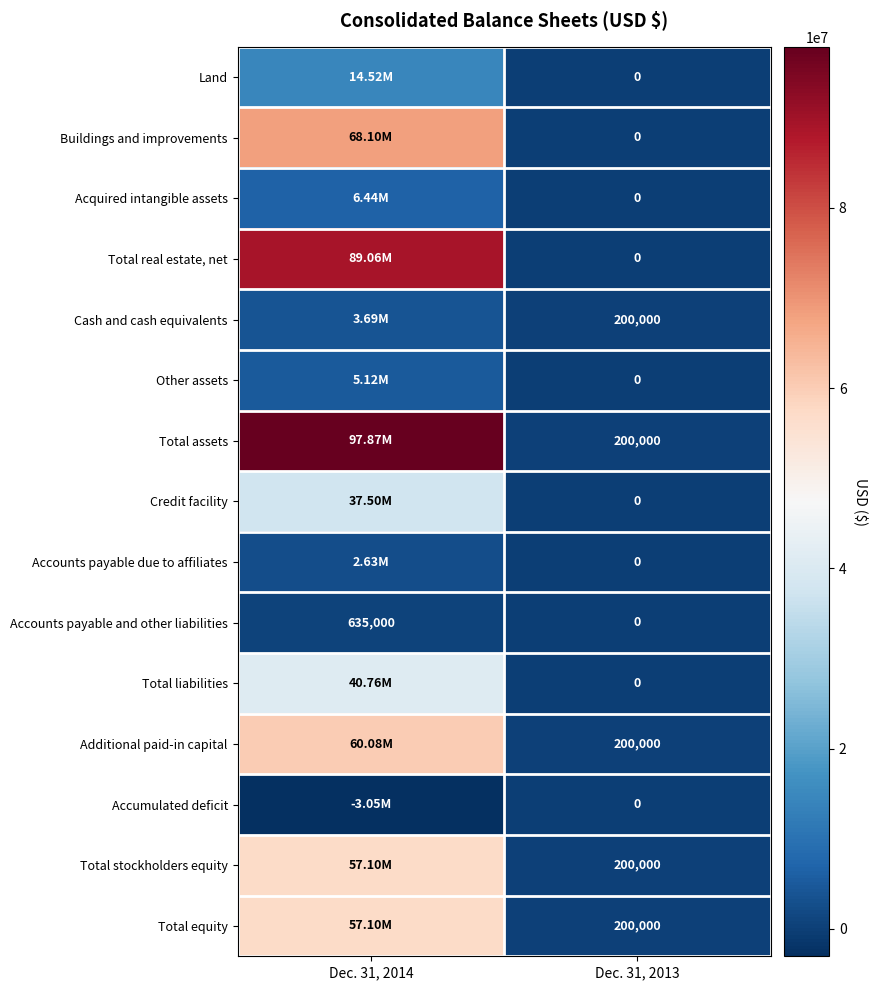

What is the difference between the highest and lowest values at Dec. 31, 2013?

200000